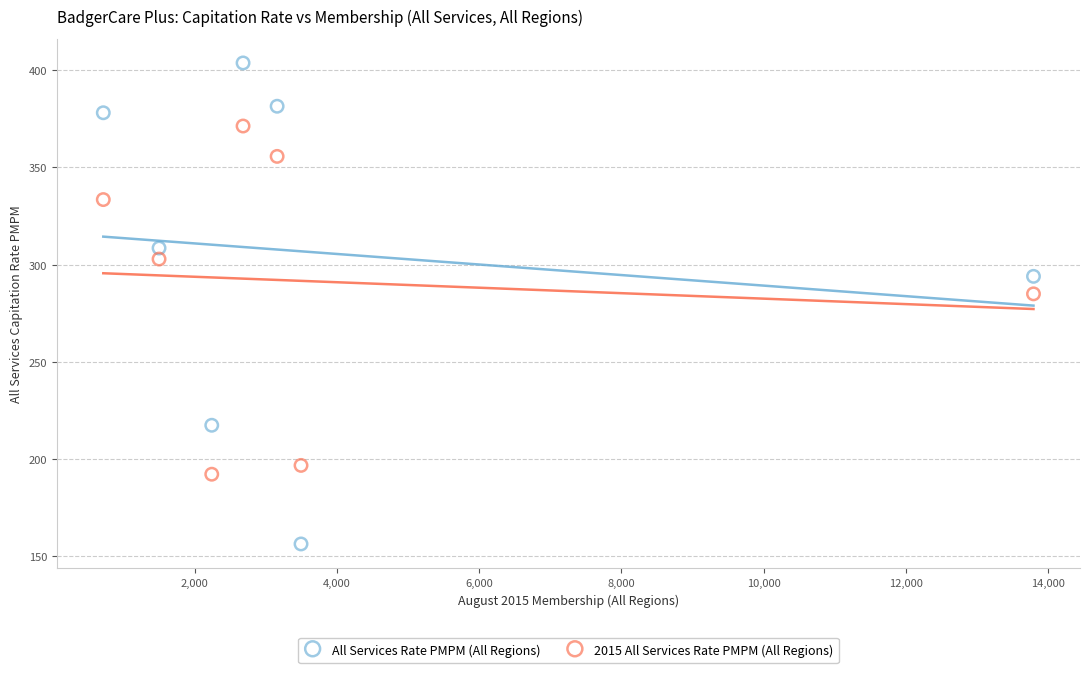

Which series reaches the maximum Y coordinate?

All Services Rate PMPM (All Regions)